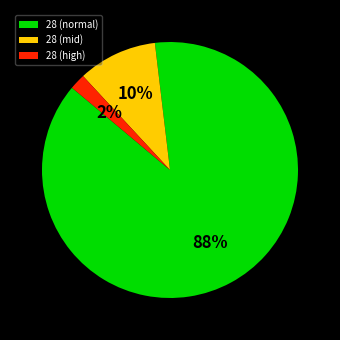

To the nearest percent, what is the average slice percentage?

33%